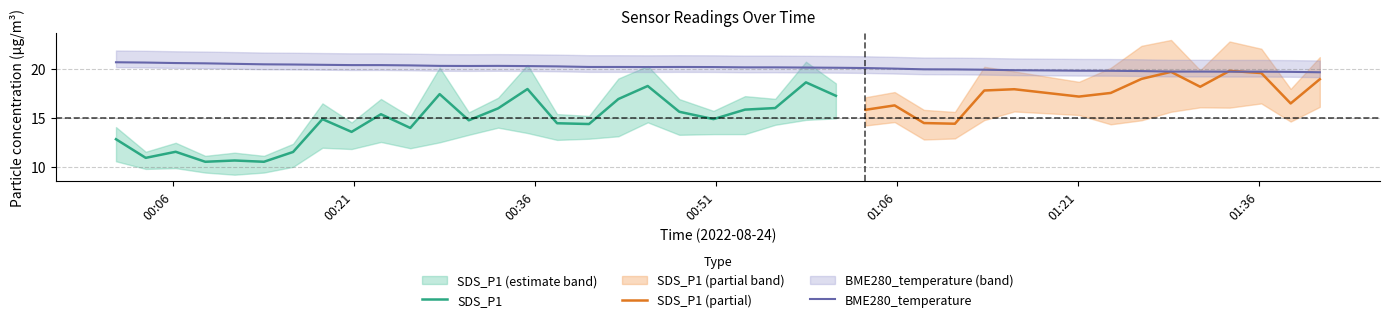

Count the number of data series in this chart.

3